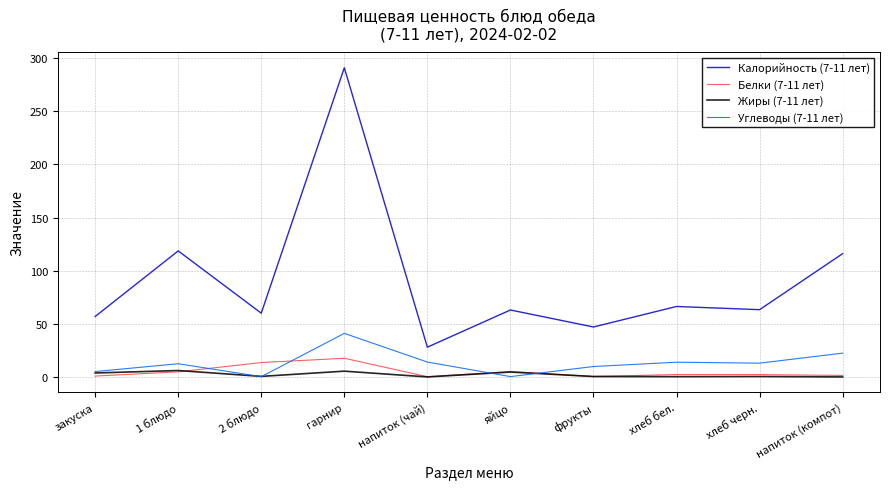

Does the chart have visible grid lines?

Yes